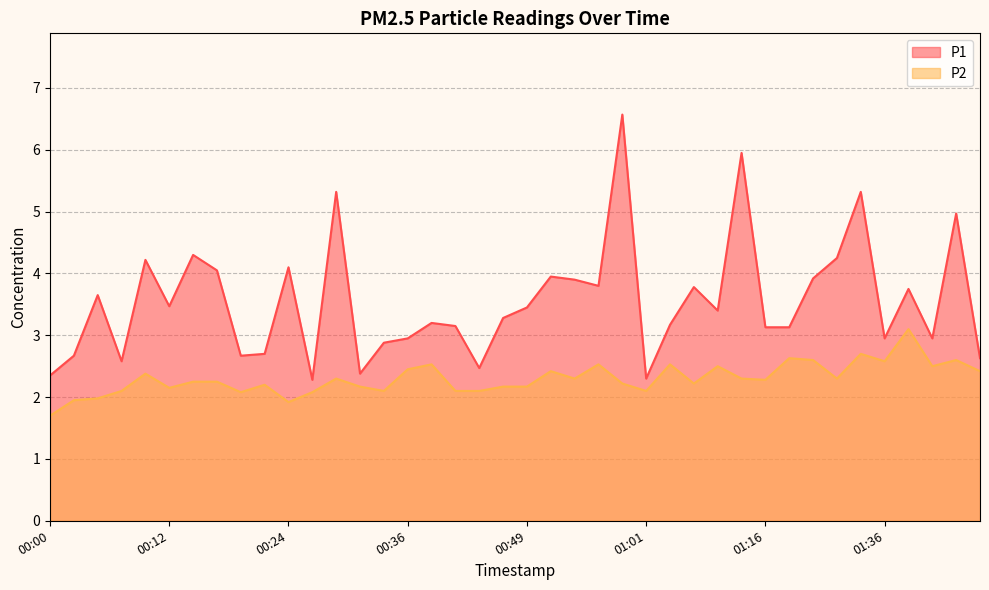

Does the chart display data point markers on the line(s)?

No